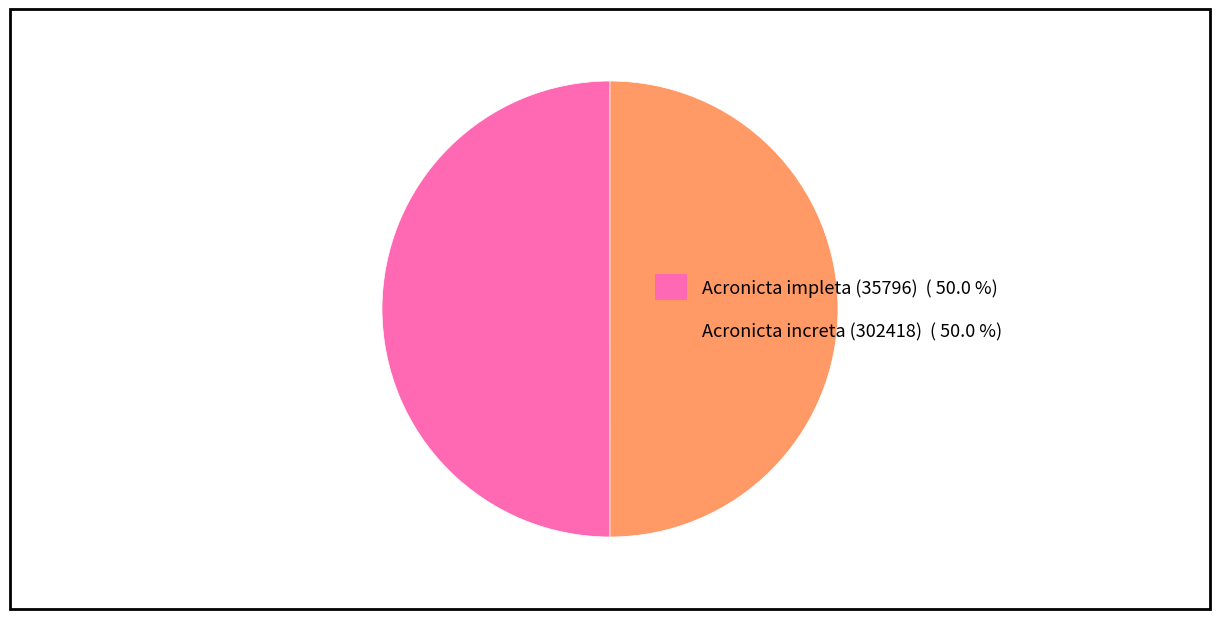

How many segments does this pie chart have?

2